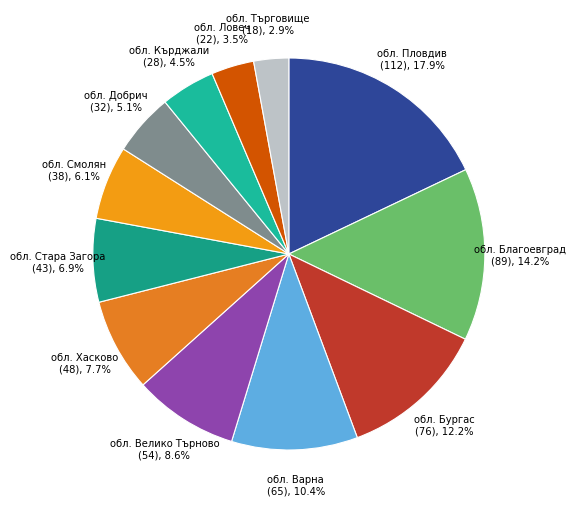

The обл. Хасково slice represents 1% of the pie. True or false?

False